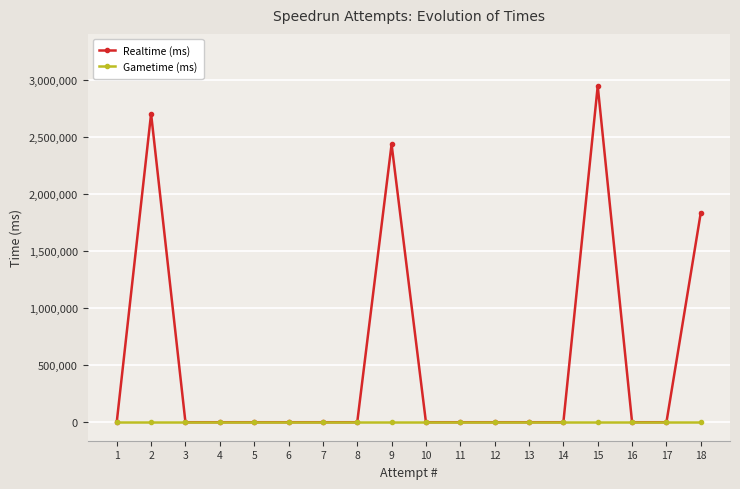

Where is Gametime (ms) nearest to the value 0?

1